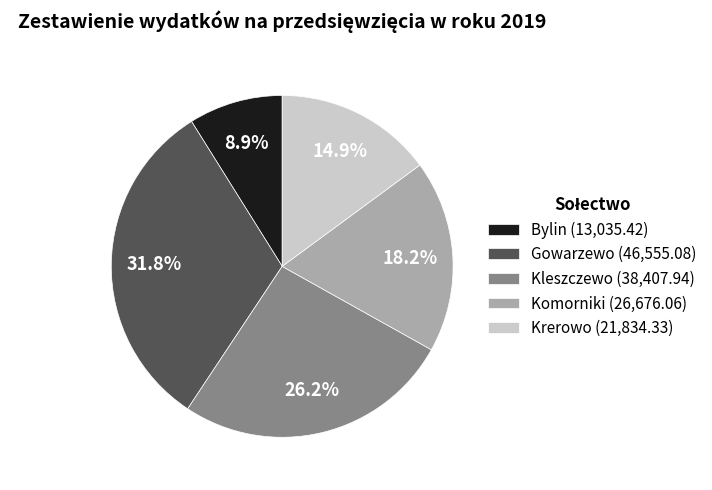

Is the sum of Komorniki and Krerowo greater than half?

No